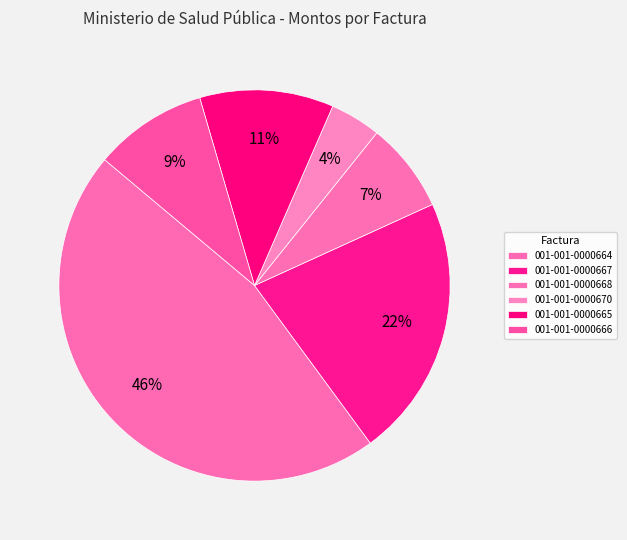

What is the smallest slice in the pie chart?

001-001-0000670